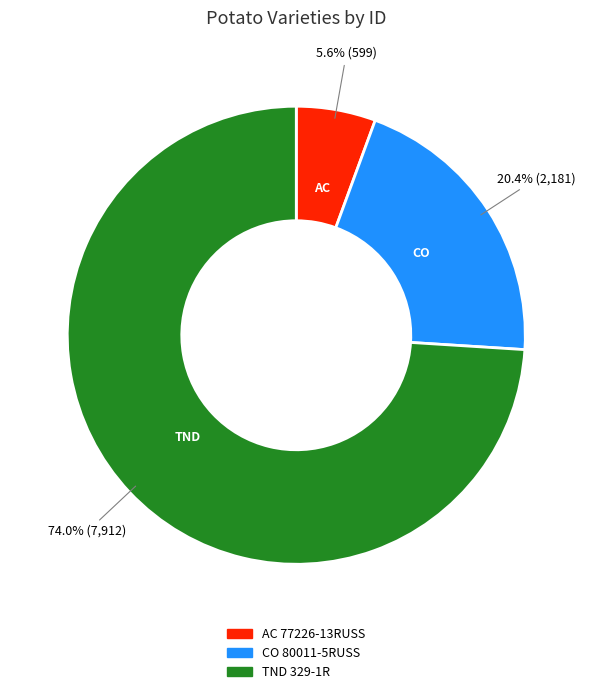

Does any single category account for the majority?

Yes